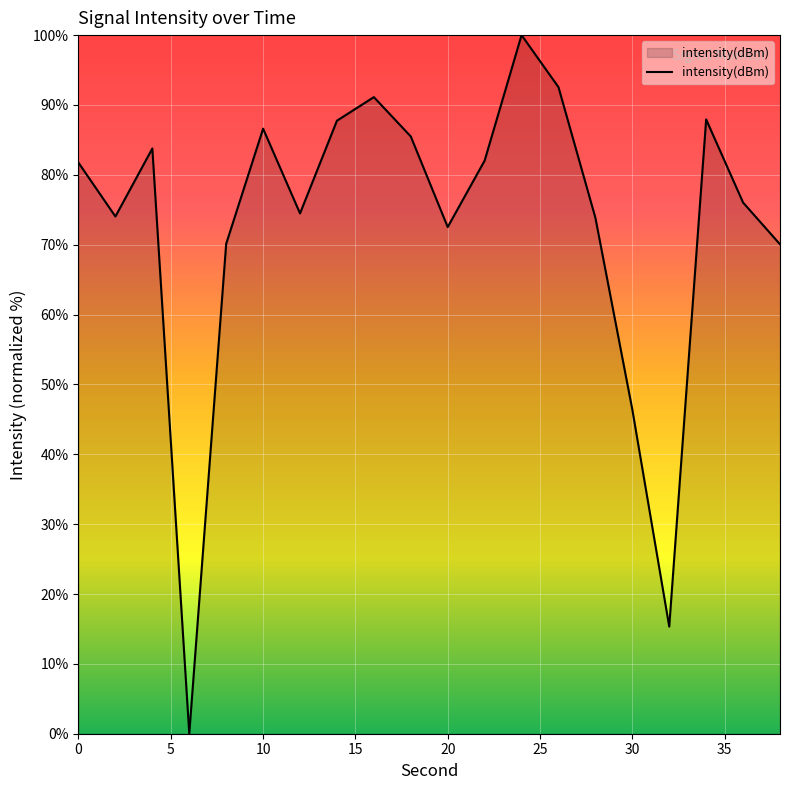

What is the greatest value displayed?

100.0